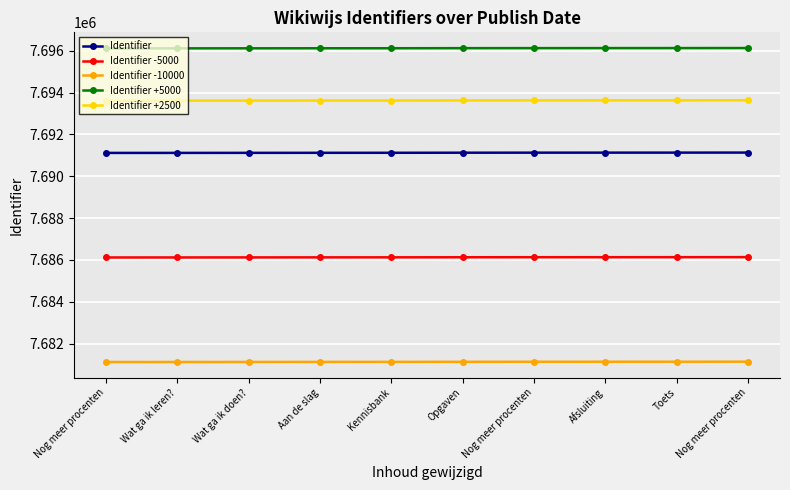

Which series has the largest range (max minus min)?

Identifier